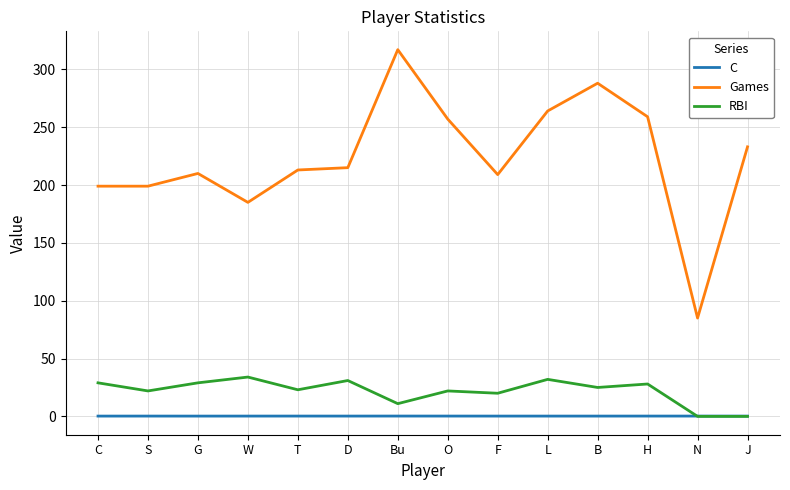

What is the lowest value of the Games series?

85.0